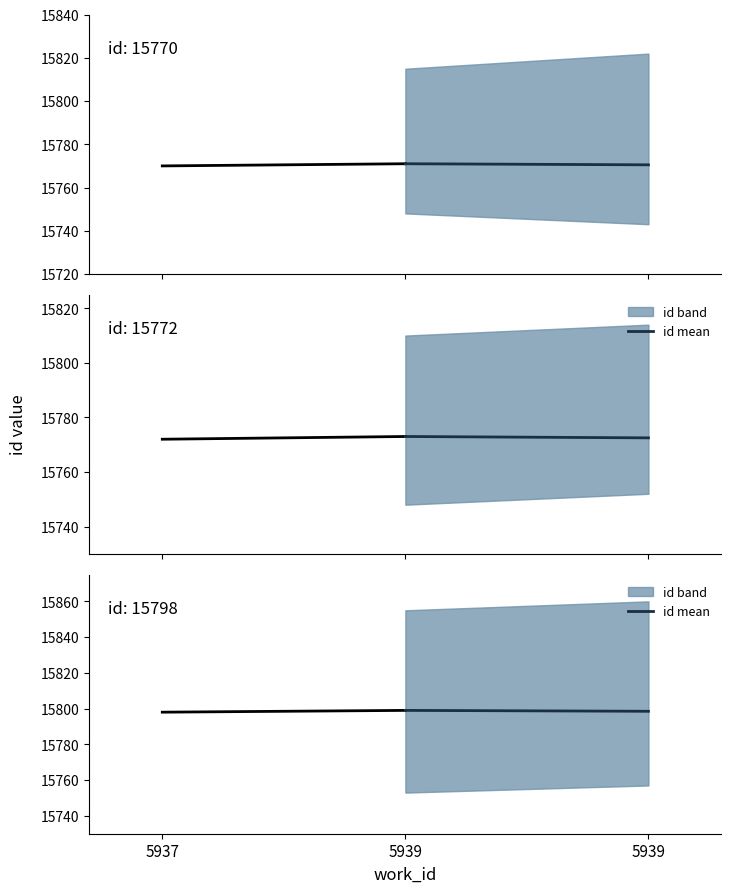

What is the change in value from 5937 to 5939?

-0.5